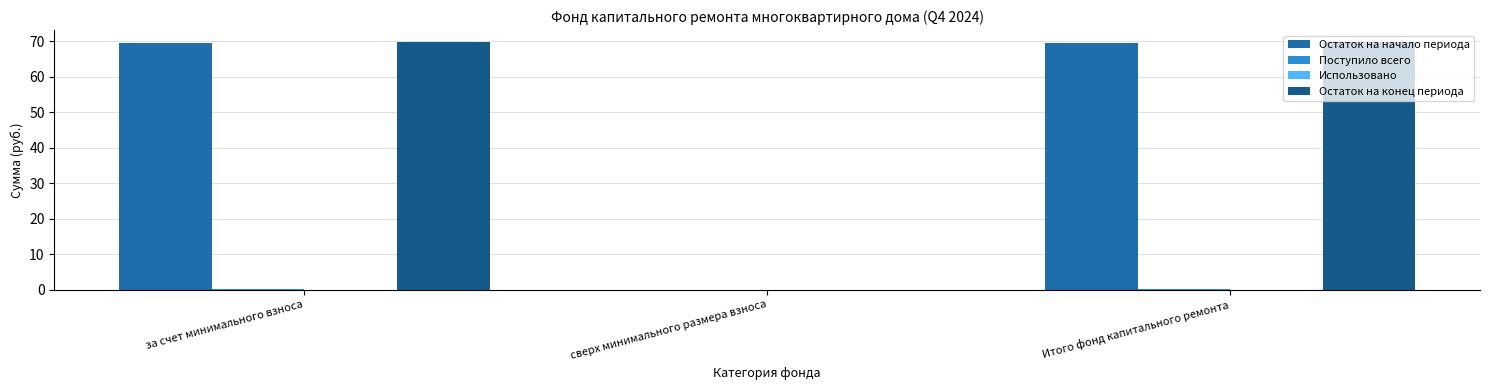

At which label is Остаток на конец периода closest to 34?

сверх минимального размера взноса